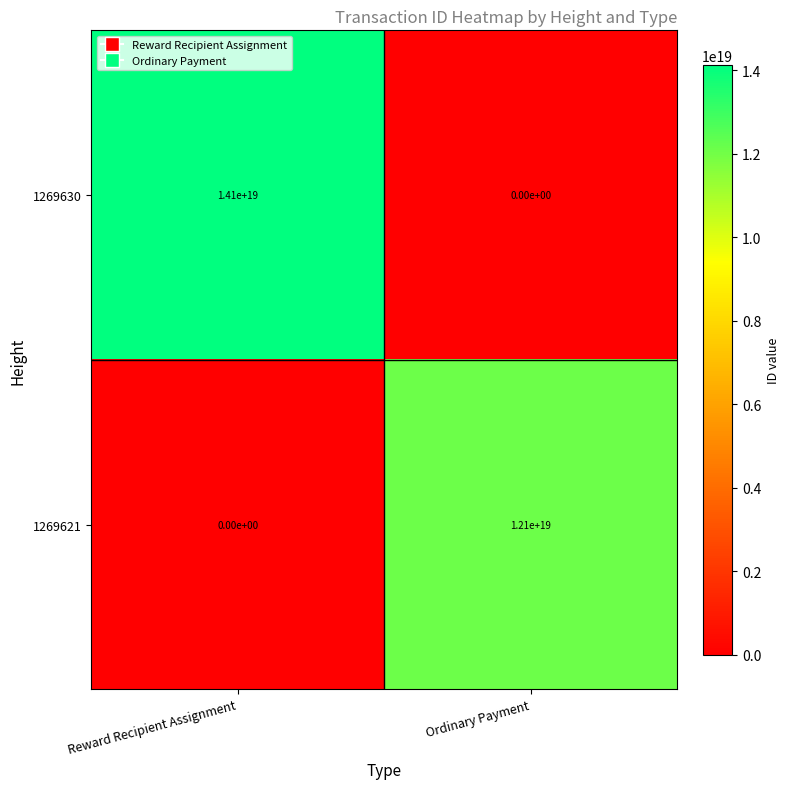

Is the value of 1269630 at Ordinary Payment greater than the value of 1269621 at Ordinary Payment?

No